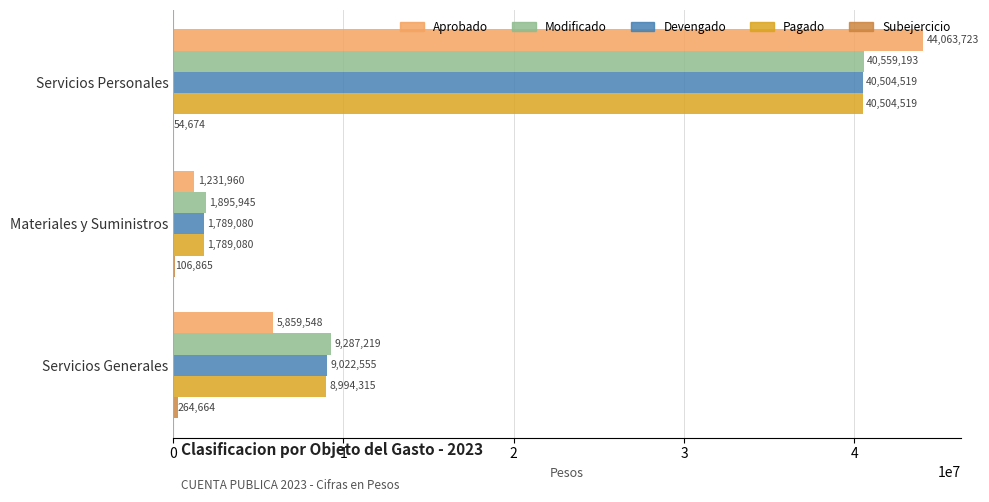

What is the highest value of the Devengado series?

40504519